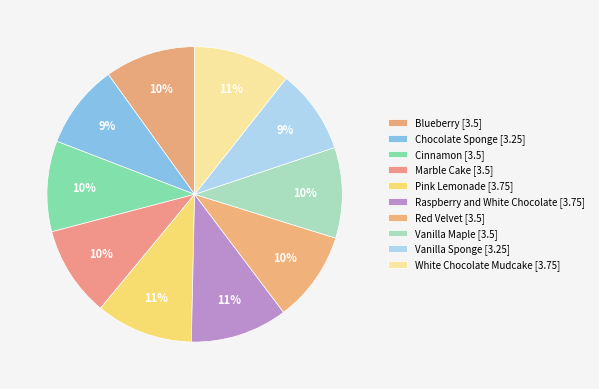

How many slices are in this pie chart?

10